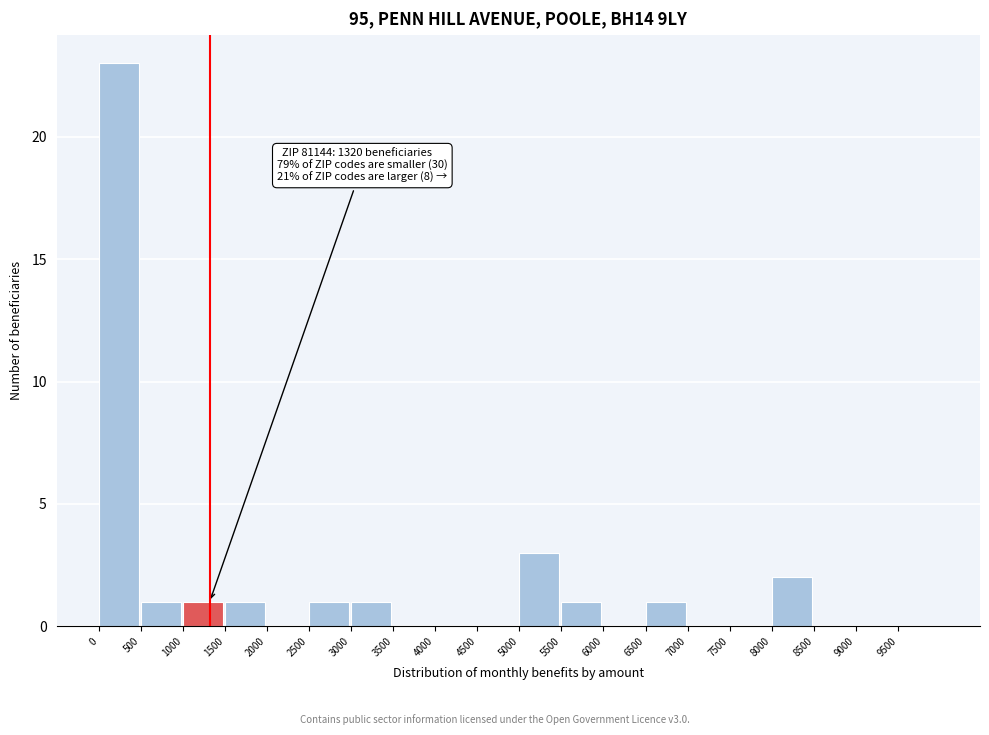

Over which range of the x-axis is the bar tallest?

0 to 500